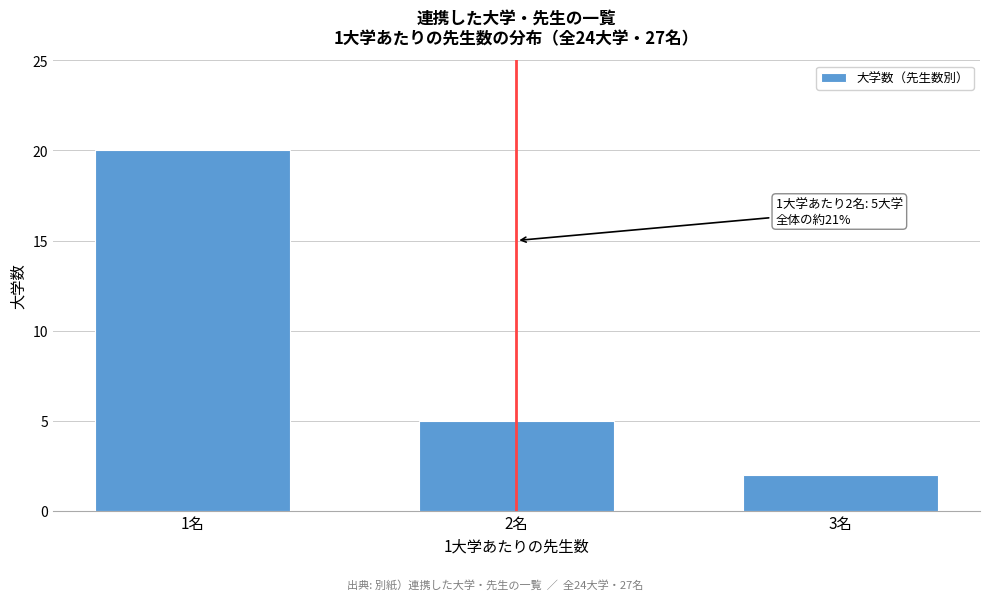

Reading left to right, transcribe all the data shown in this chart.

20	5	2